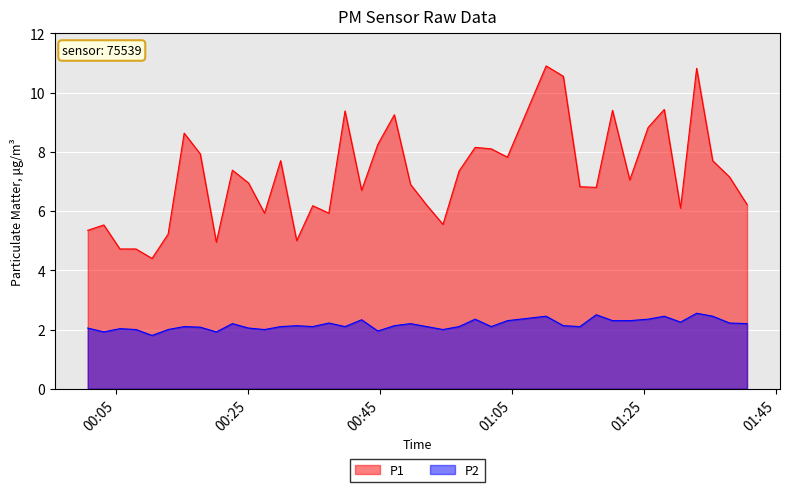

What is the maximum value shown in the chart?

10.9